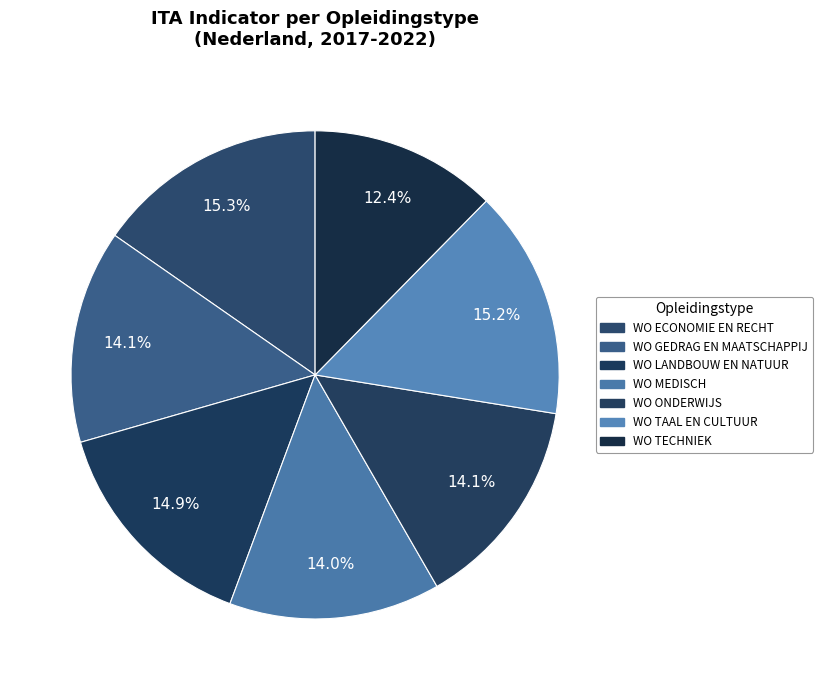

What percentage do WO ONDERWIJS and WO TAAL EN CULTUUR together represent?

29.3%